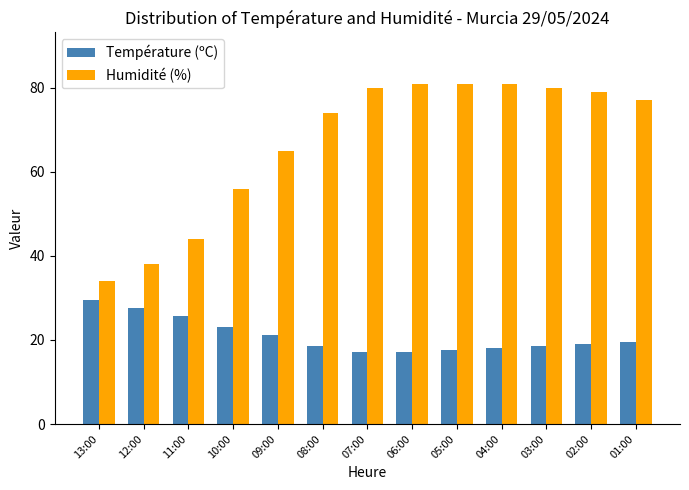

At which label does Température (ºC) reach its peak?

13:00